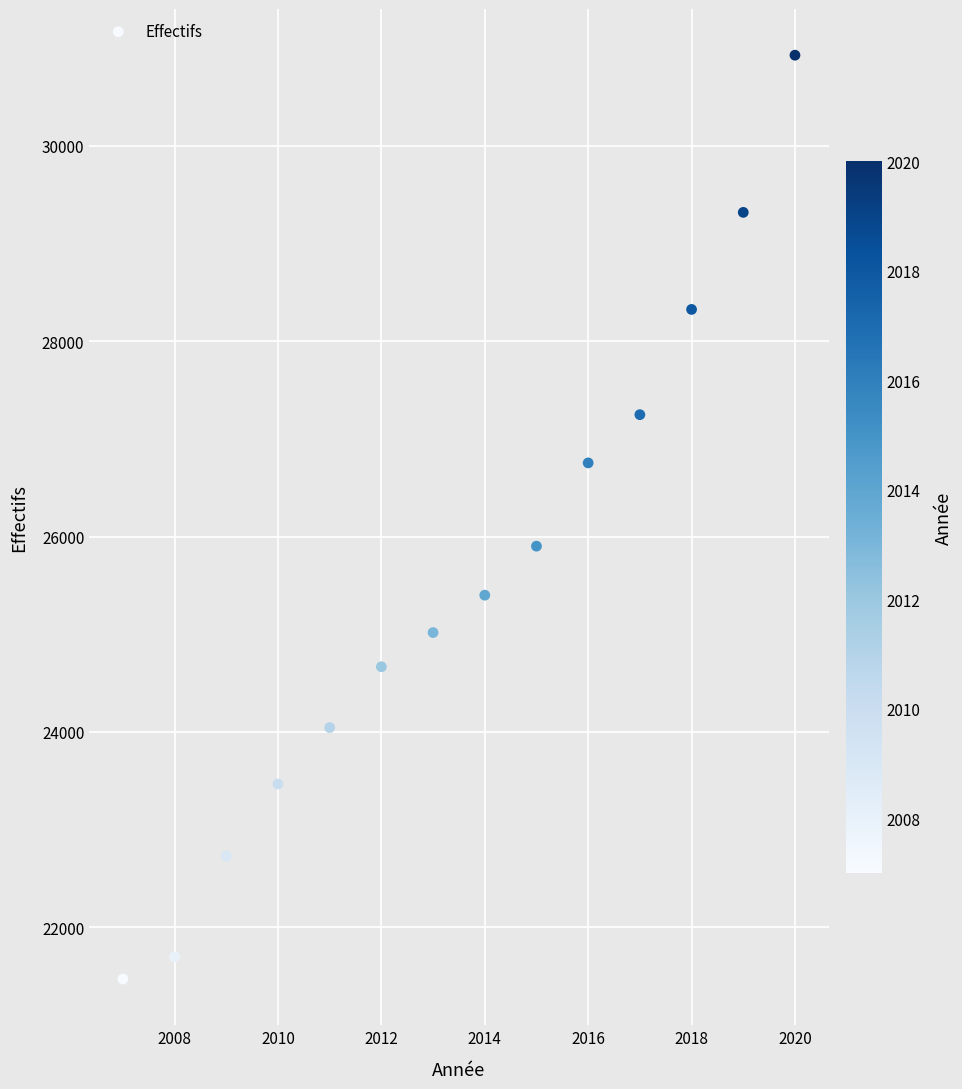

What is the range of X values (max minus min)?

13